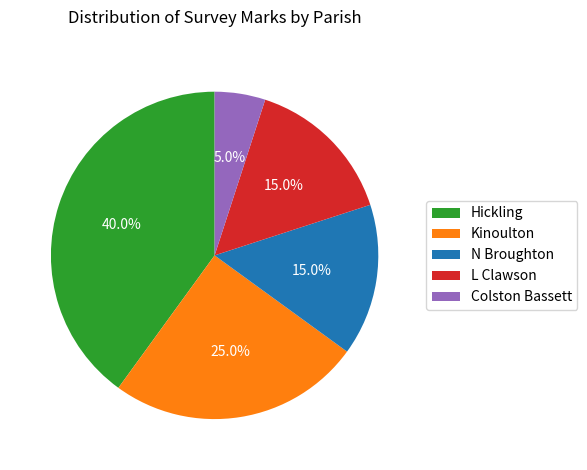

Approximately how many times larger is the value at L Clawson compared to Colston Bassett?

3.0